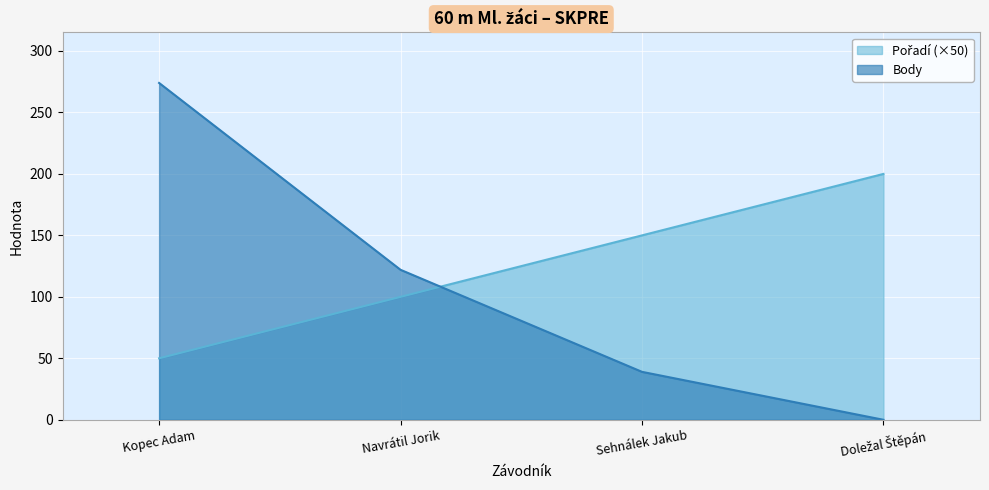

Is it true that Body equals 134 at Kopec Adam?

False